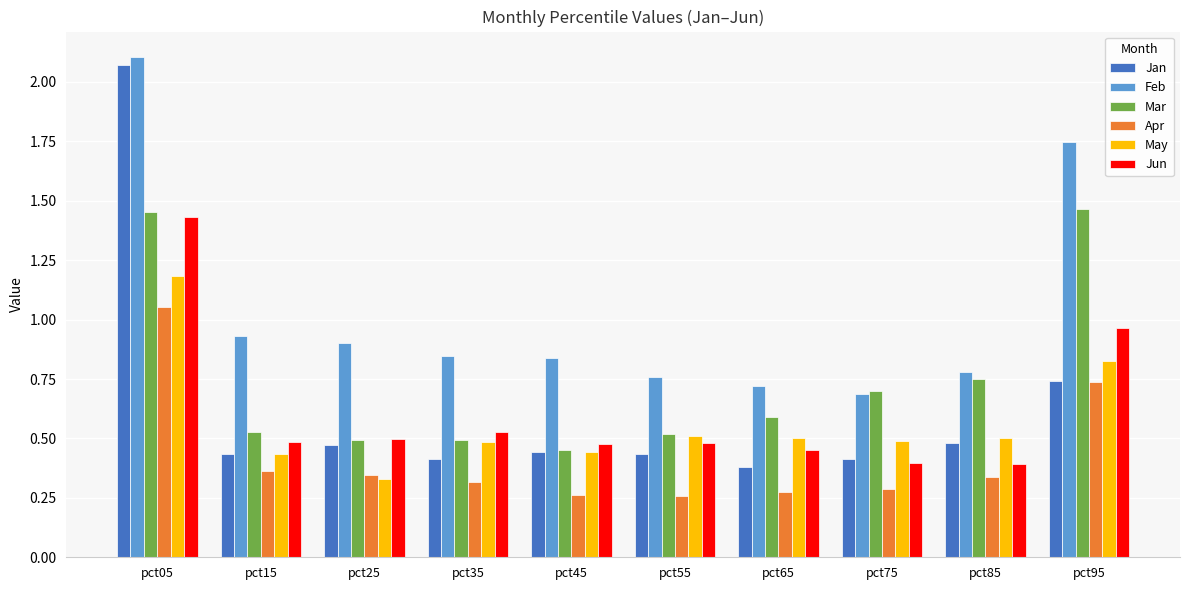

What is the maximum value for May?

1.2